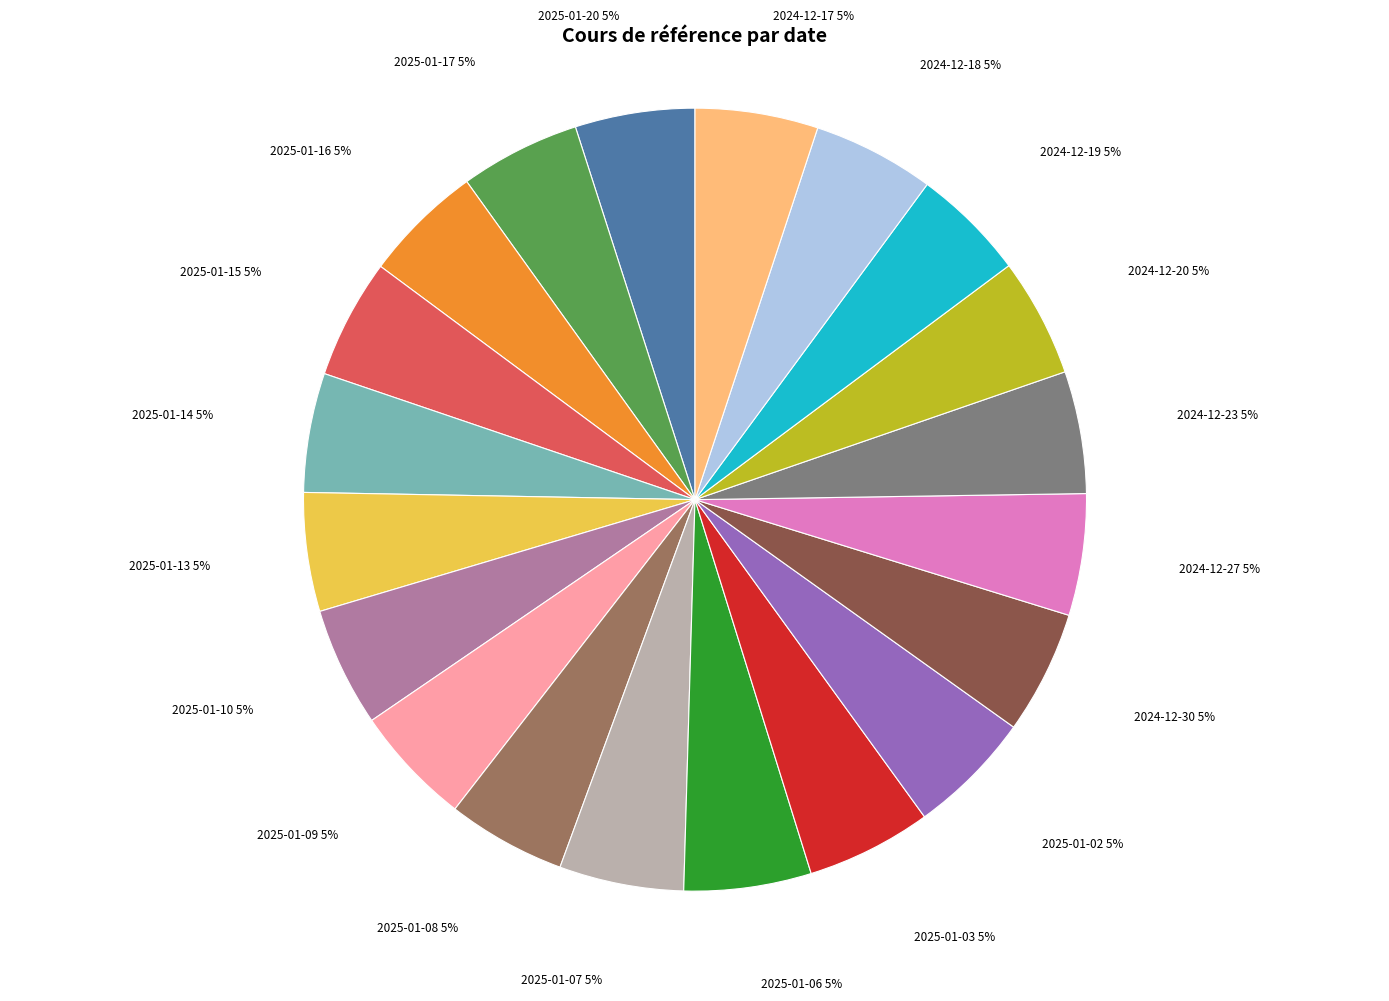

Which has a higher value, 2025-01-07 or 2024-12-27?

2025-01-07